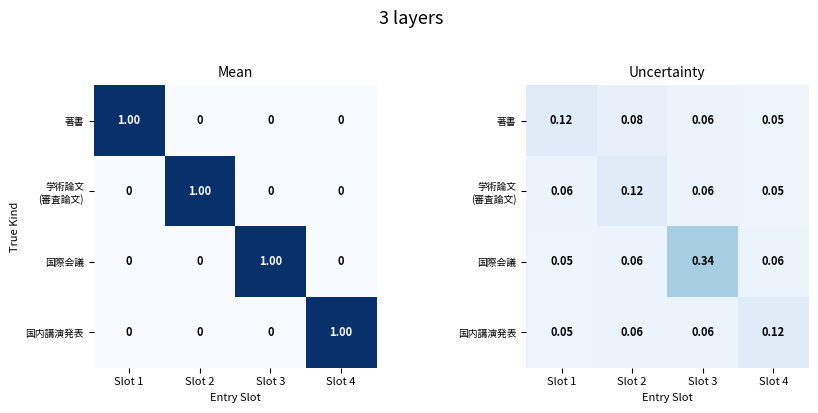

What is the approximate value of 著書 at Slot 2?

0.1